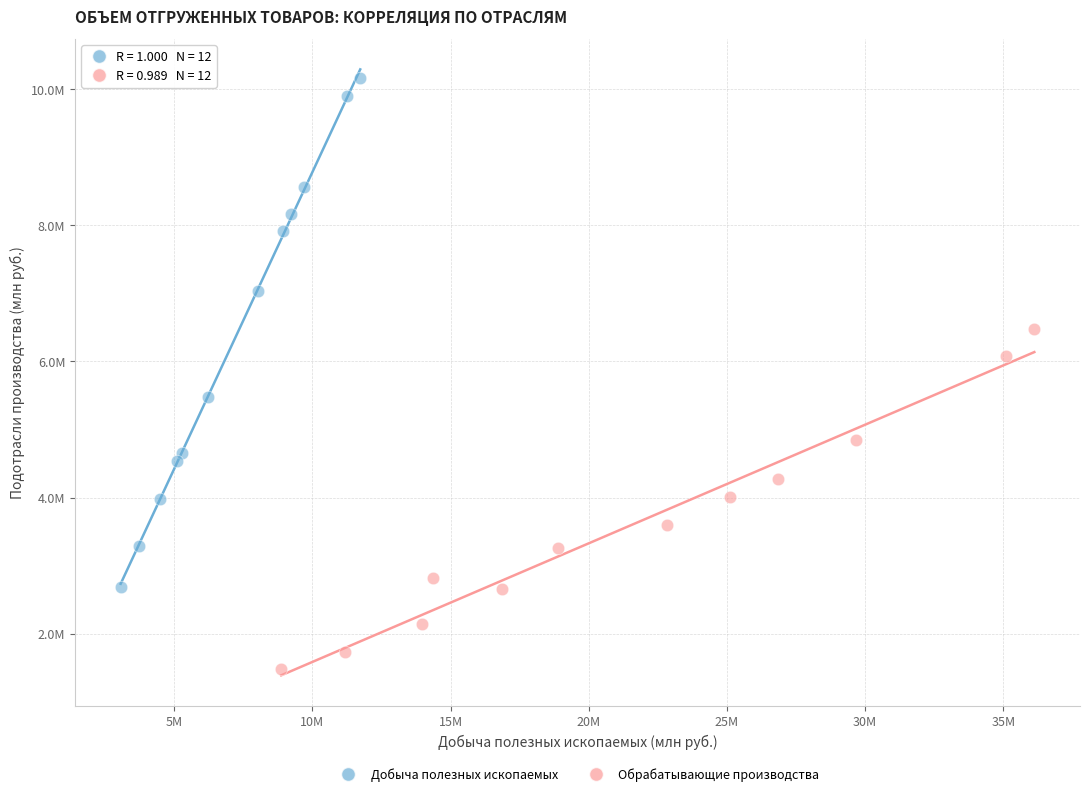

What are all the series names shown in the legend?

Добыча полезных ископаемых, Обрабатывающие производства